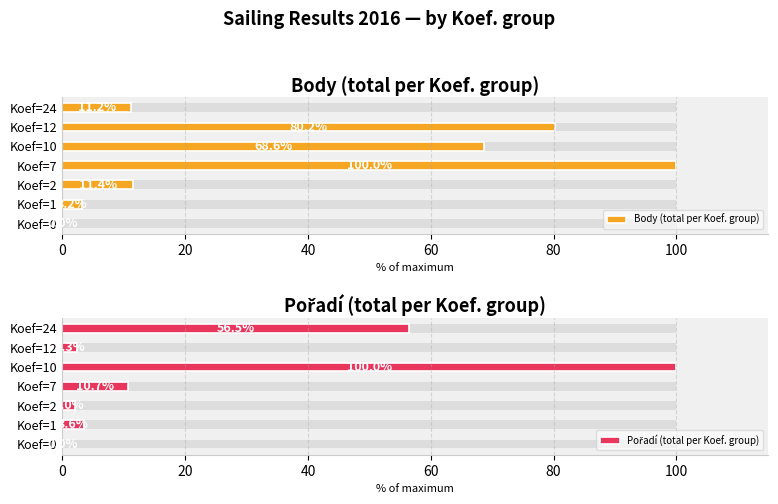

List the series in order of their overall mean, highest first.

Body (total per Koef. group), Pořadí (total per Koef. group)